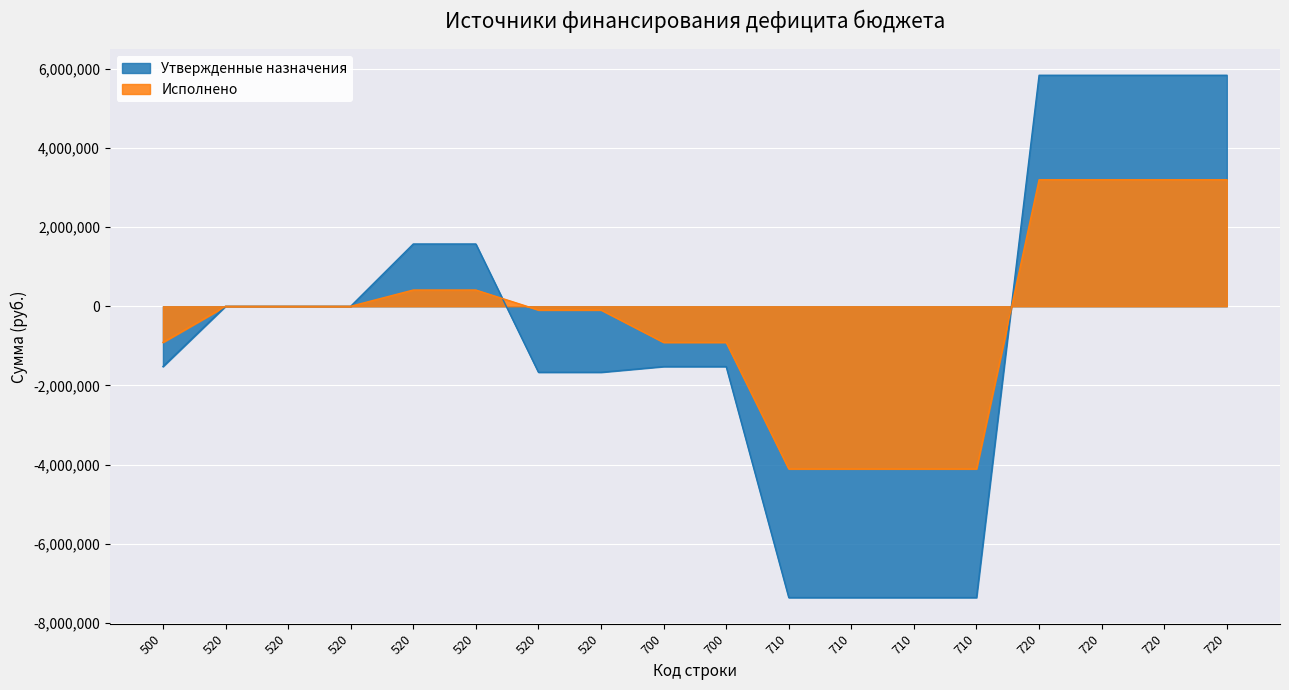

Which series ends up on top after the final intersection of Исполнено and Утвержденные назначения?

Утвержденные назначения